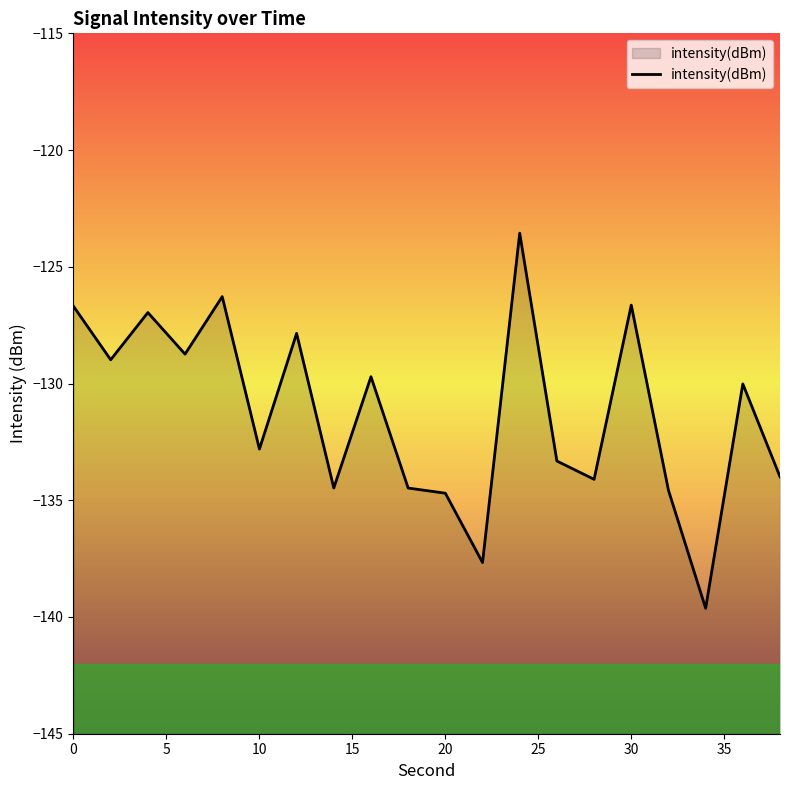

Is it true that the value at 0 is -53.9?

False